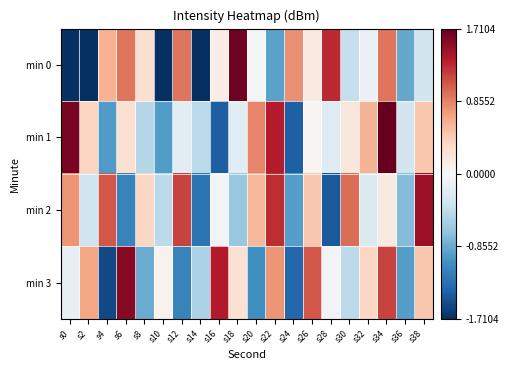

Which series changed the most between s4 and s24?

min 2